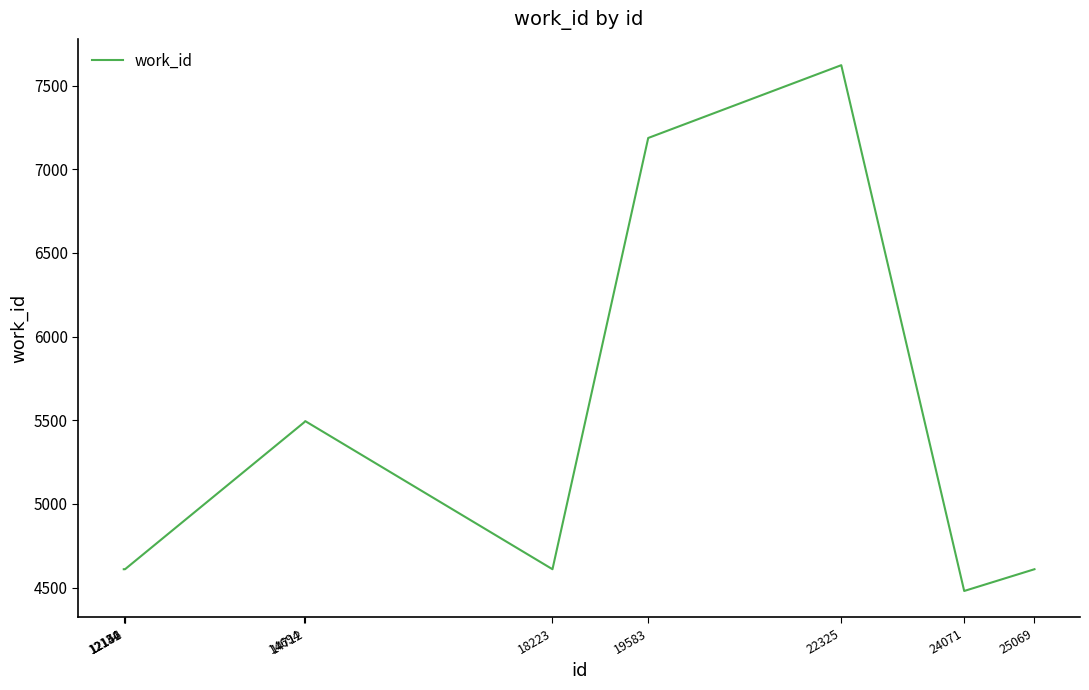

What is the difference between the maximum and minimum values?

3142